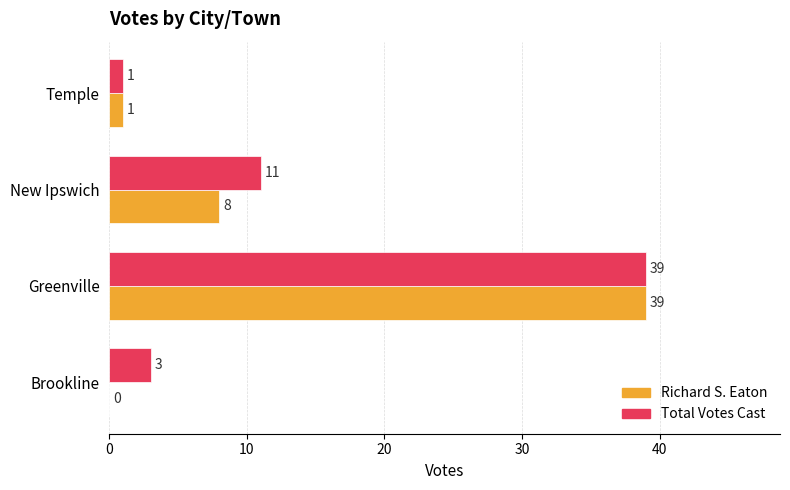

At which category is the sum across all series the highest?

Greenville